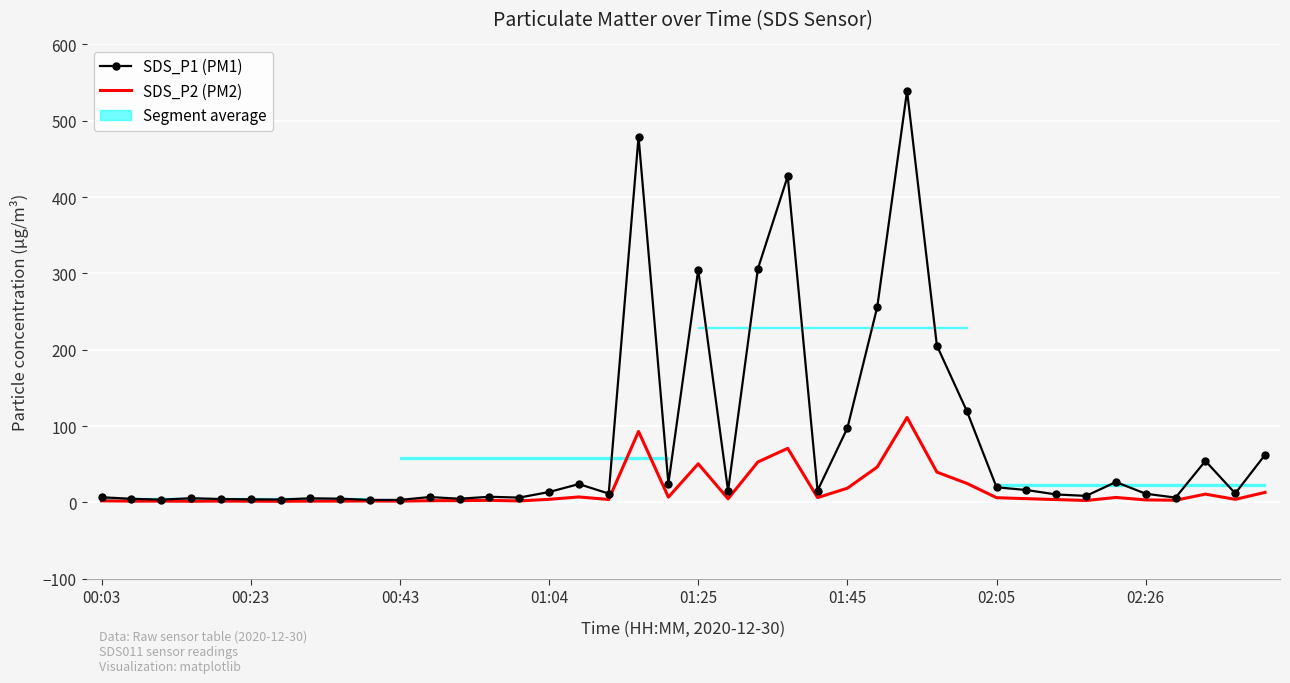

Is it true that SDS_P1 equals 427.4 at 23?

True